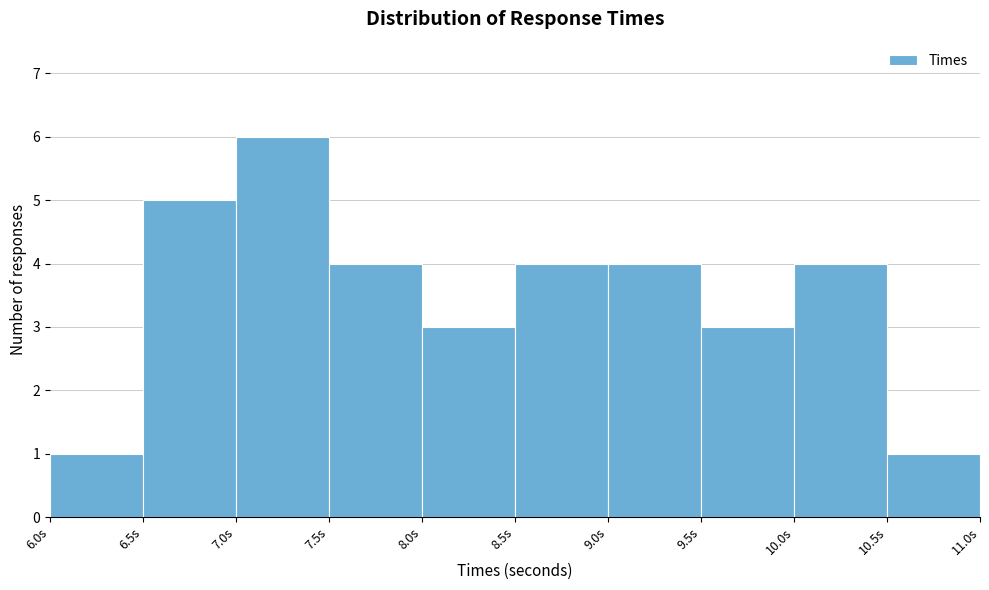

How tall is the bar that spans 7.5 to 8.0 on the x-axis? The values are not printed on the chart, so give them approximately, as read against the axis.

4